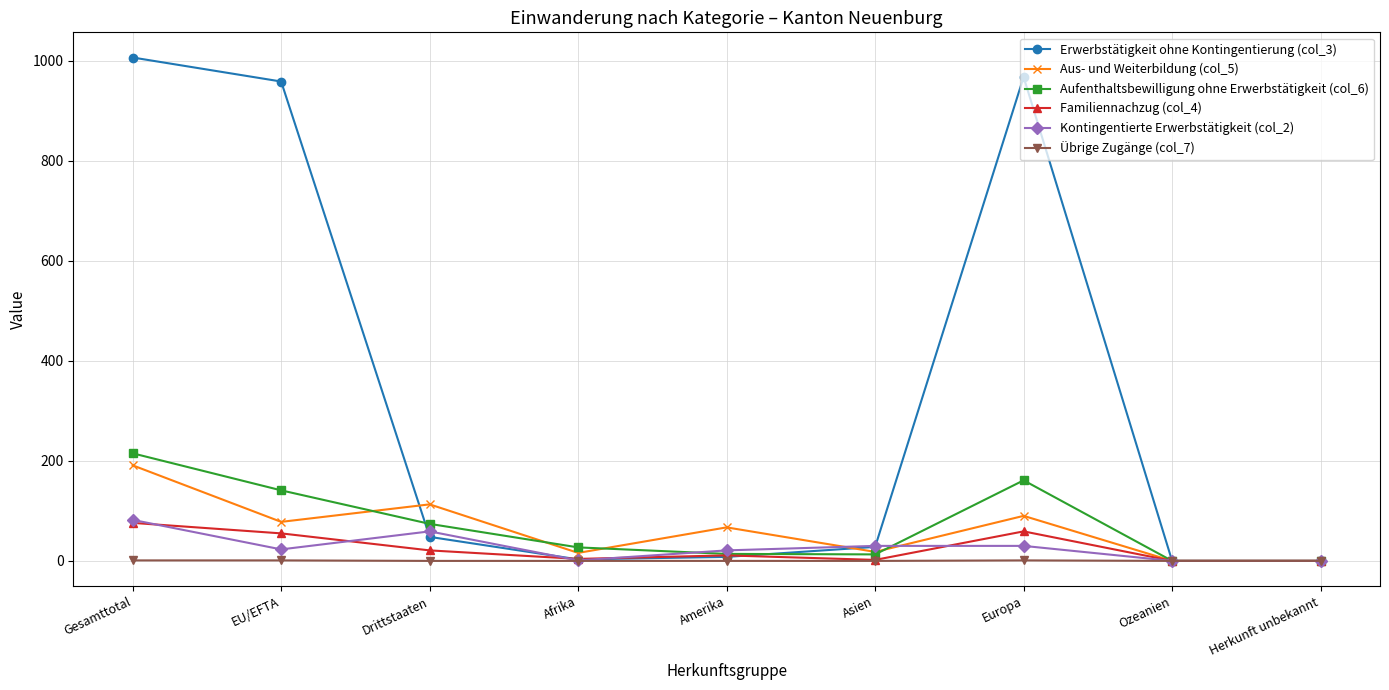

What is the value of the Übrige Zugänge (col_7) point at the 7th from the left?

1